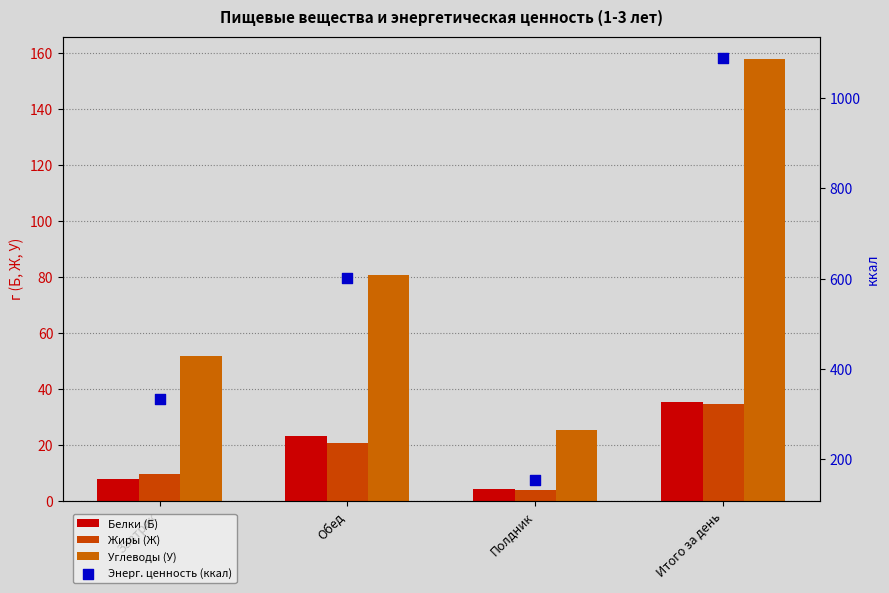

Which series has the largest total across all categories?

Энерг. ценность (ккал)